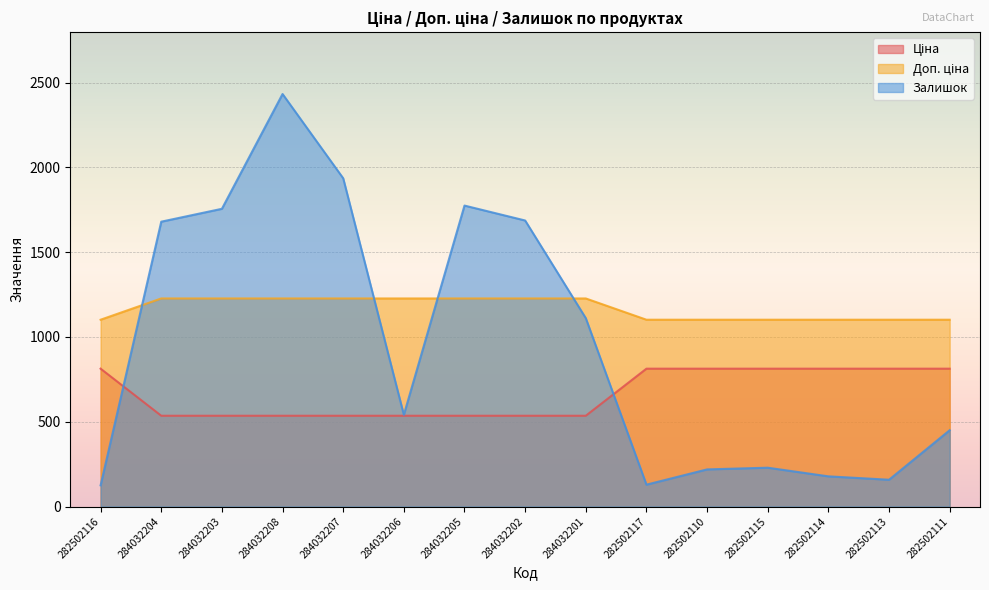

What is the difference between the Залишок values at 282502115 and 282502110?

10.0